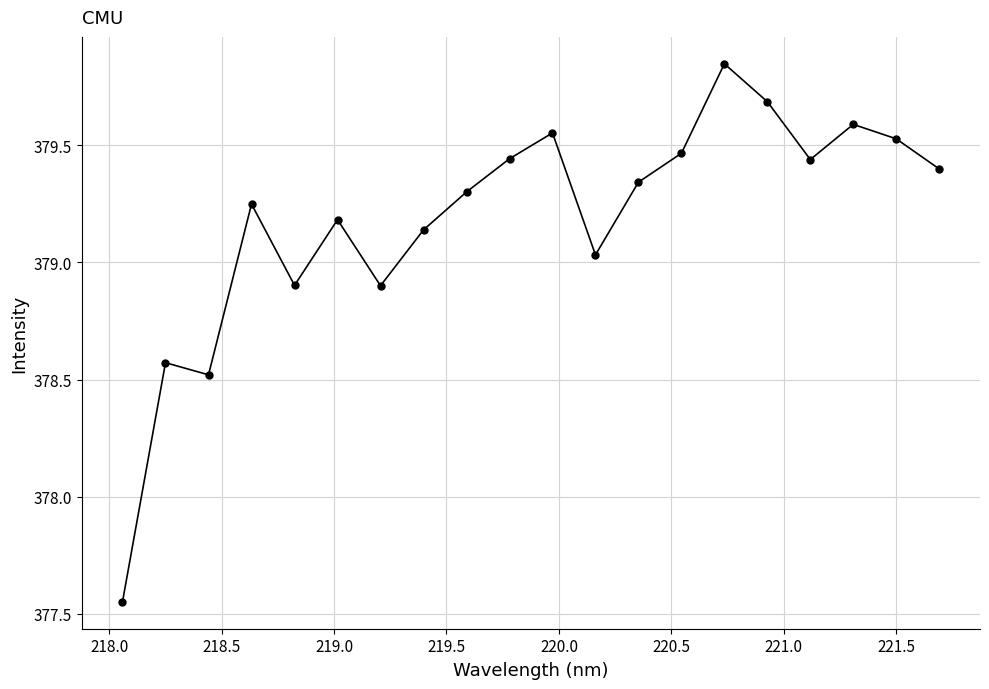

How many interior local peaks (higher than both neighbors) does the data have?

6